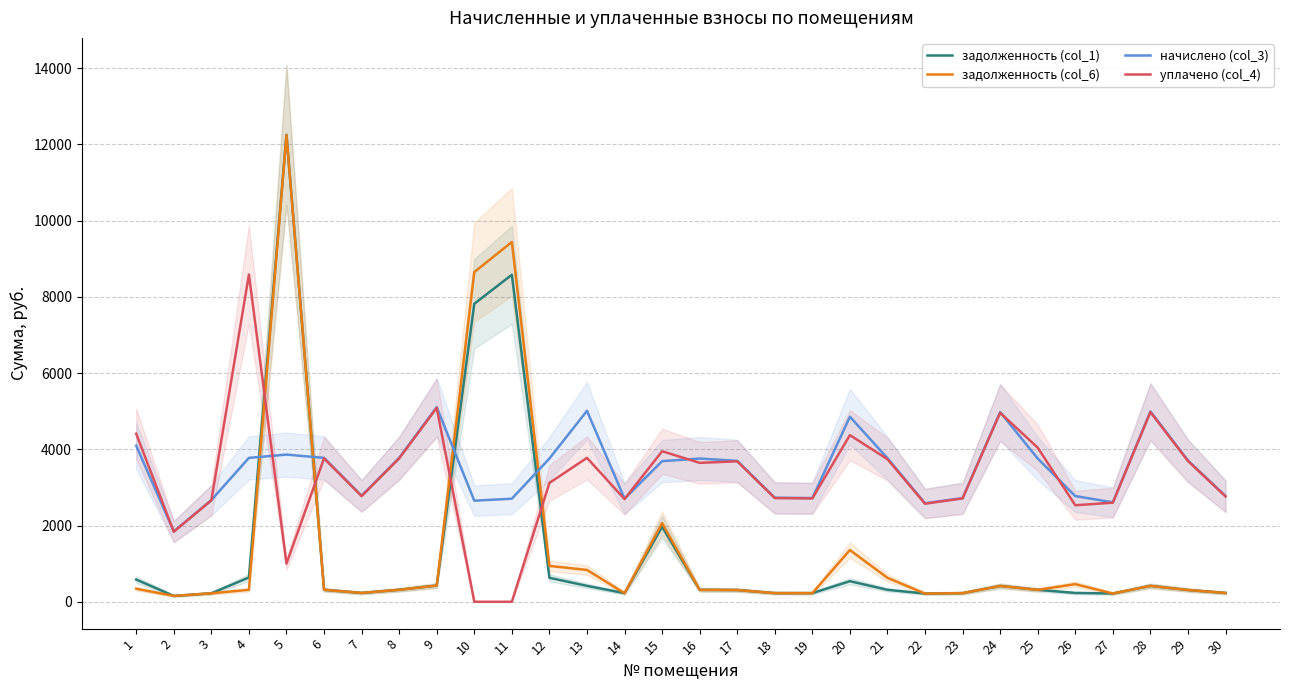

Which series has the widest spread of values?

задолженность (col_1)